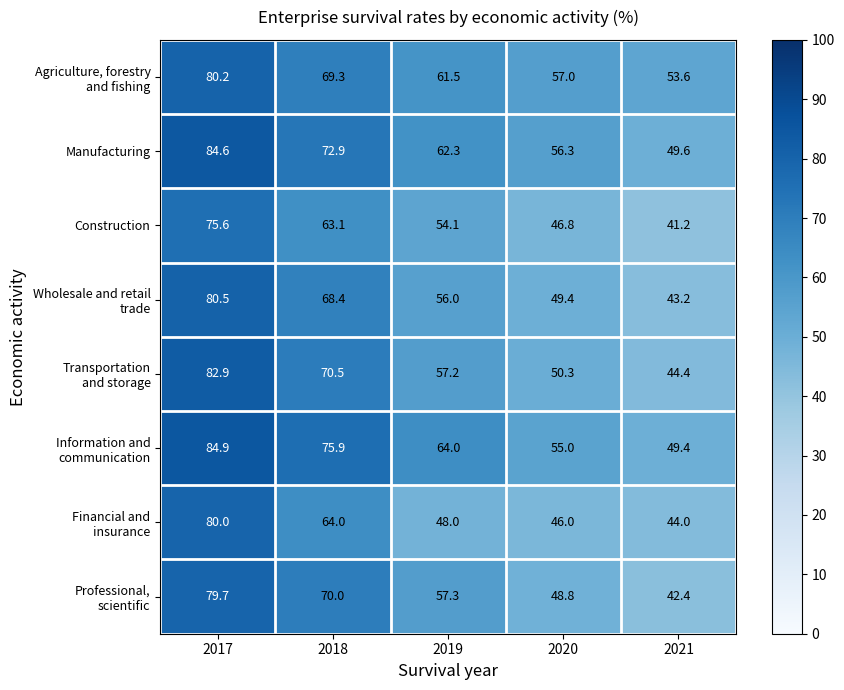

At which label is Construction closest to 58?

2019